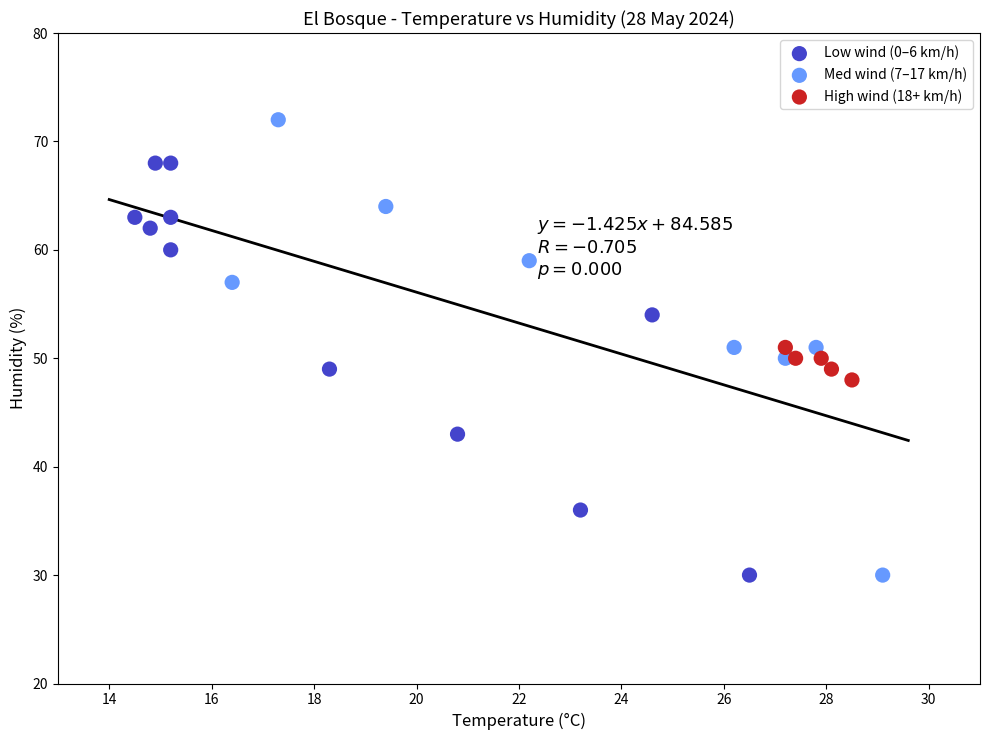

Which series has the widest spread of Y values?

Med wind (7–17 km/h)